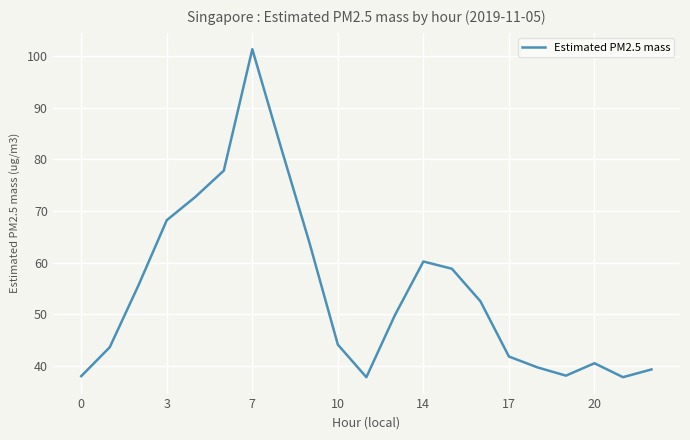

What is the difference between the maximum and minimum values?

63.5